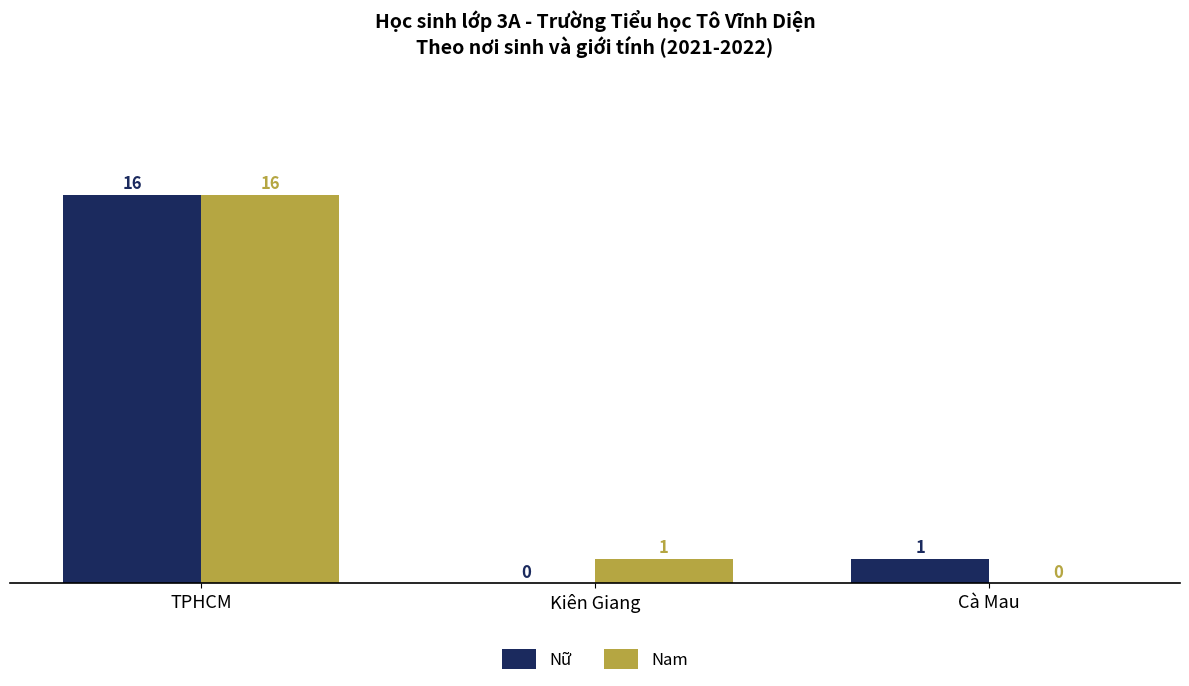

What is the sum of the Nam values at TPHCM and Cà Mau?

16